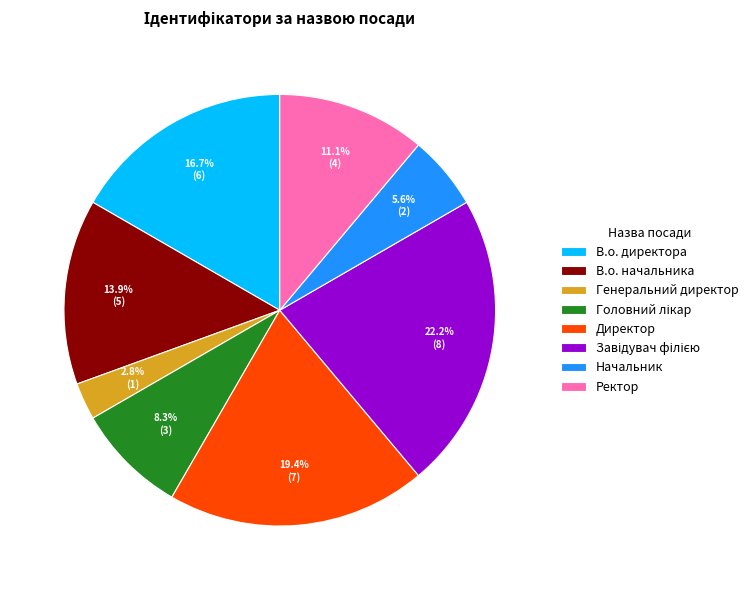

What is the ratio of the value at Начальник to the value at В.о. директора?

0.3